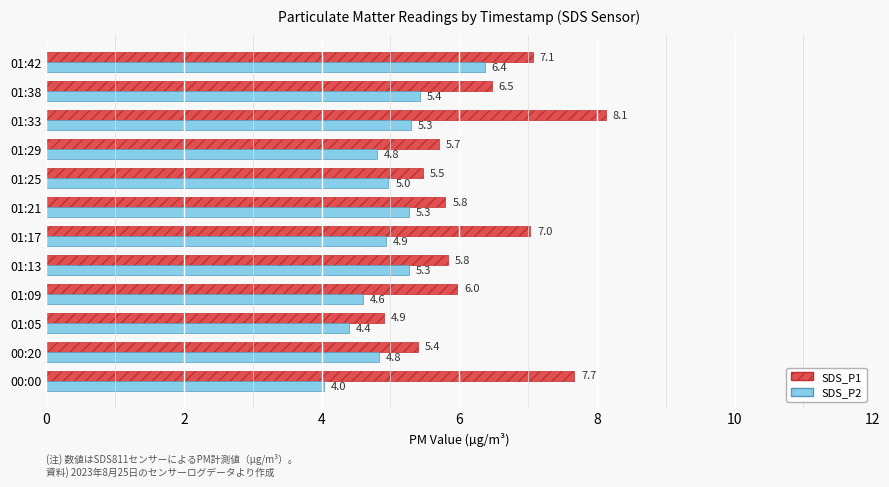

Which series has the largest range (max minus min)?

SDS_P1